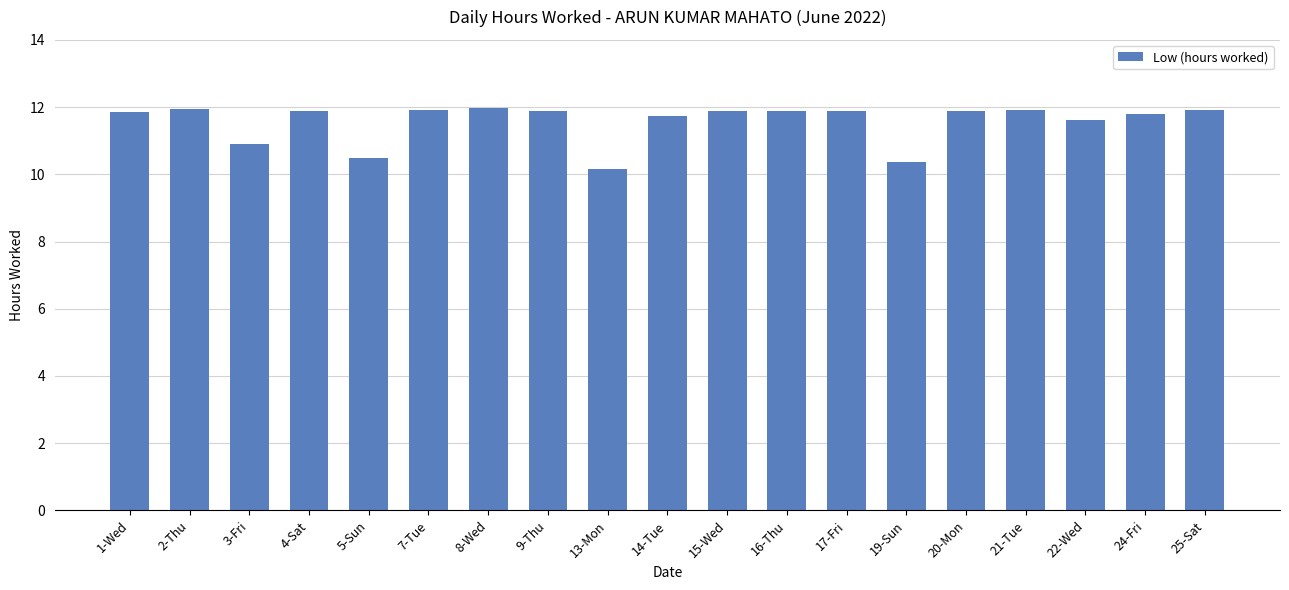

What is the label of the 12th bar from the left?

16-Thu